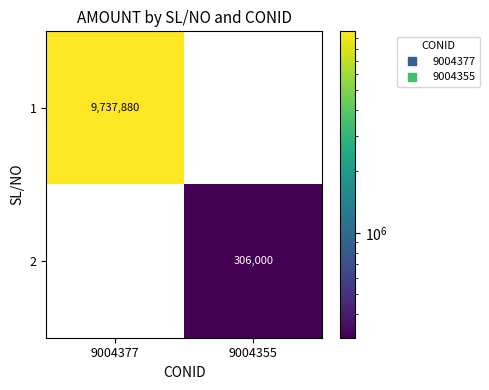

At which label is 2 closest to 153000?

9004377